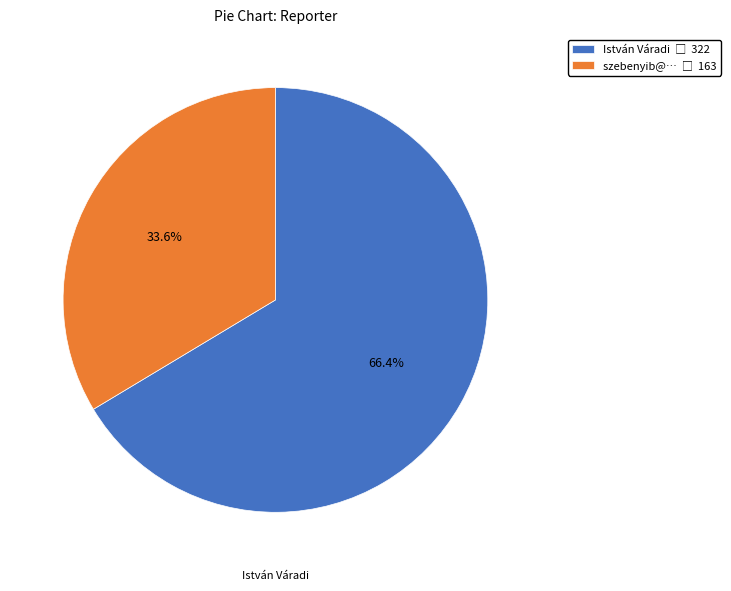

Is there any slice that represents more than half of the pie?

Yes